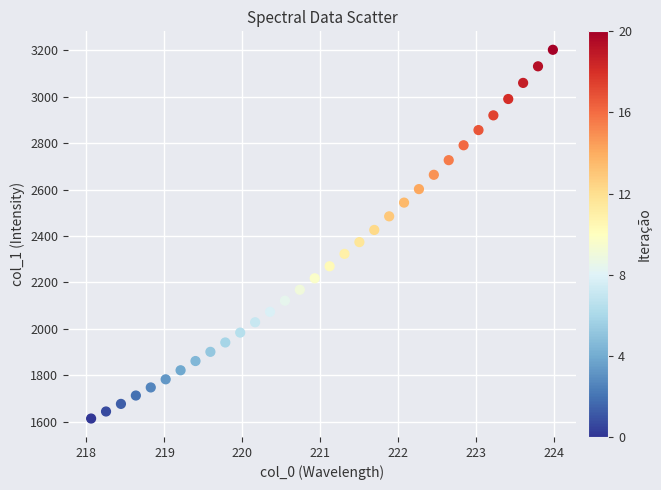

What is the range of X values (max minus min)?

5.9